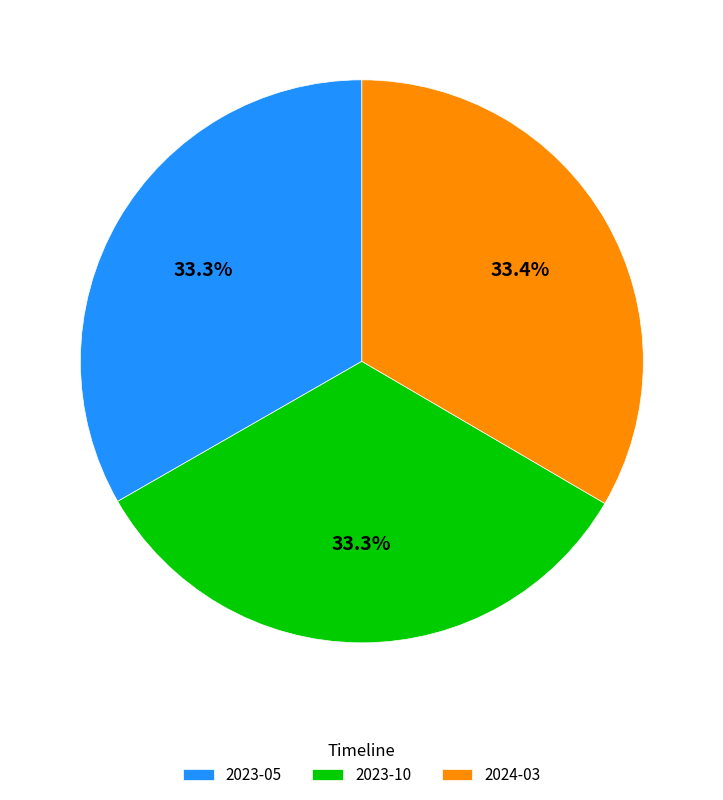

To the nearest percent, what portion does 2023-10 represent?

33%